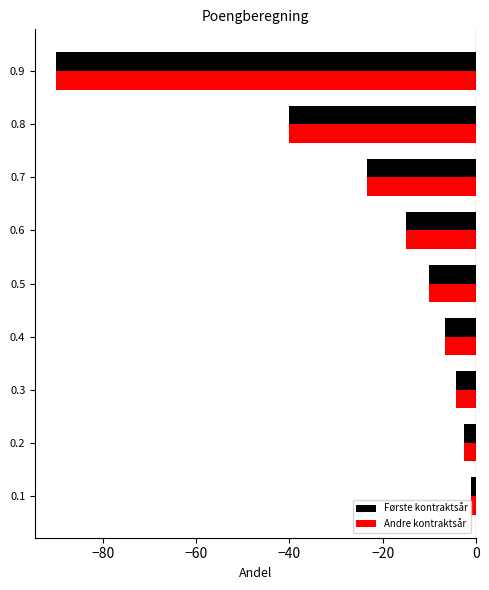

Is the value of Første kontraktsår at 0.3 greater than the value of Andre kontraktsår at 0.1?

No